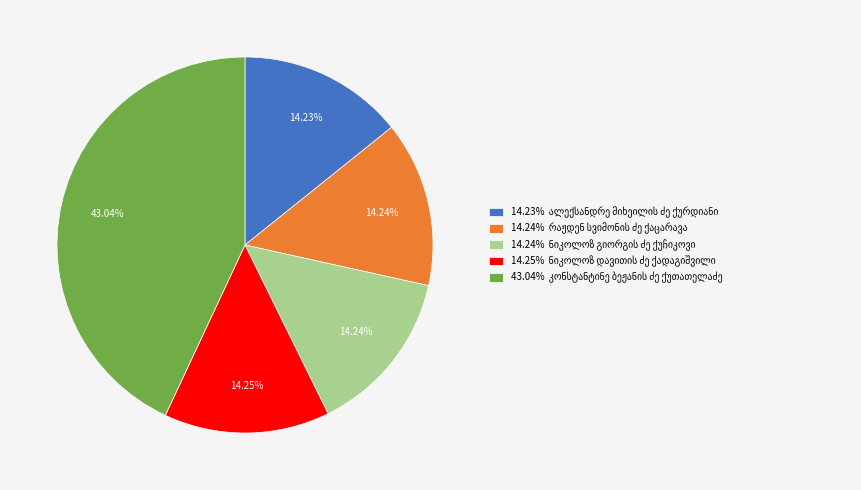

Does any single category account for the majority?

No